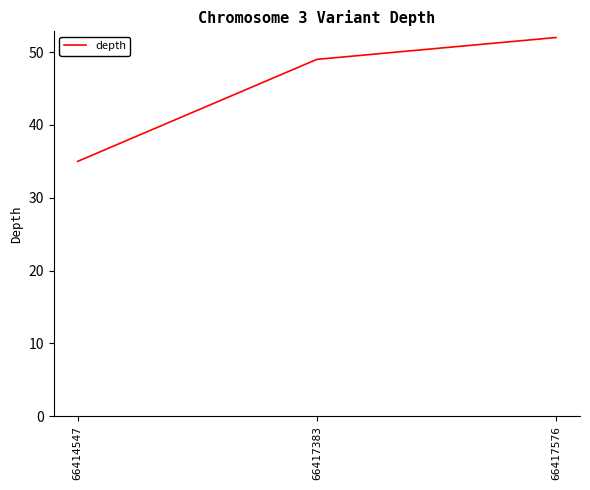

Which category has the lowest value across all series?

66414547